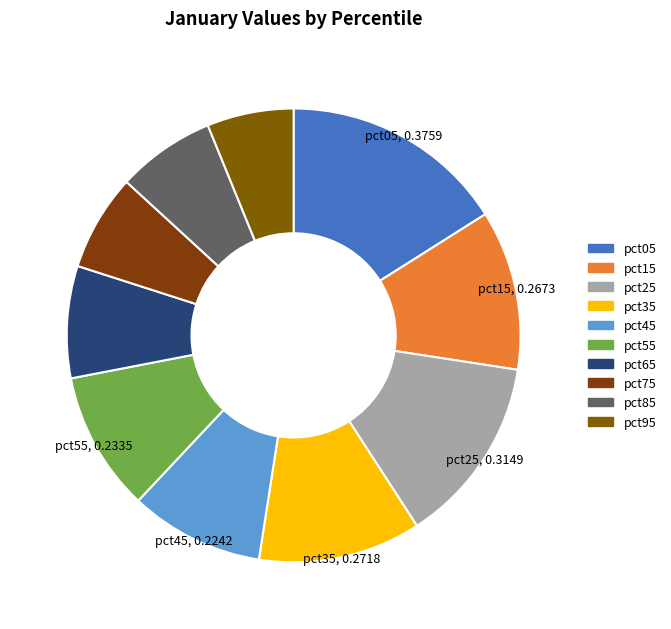

Is it true that pct65 is 8% of the pie?

True